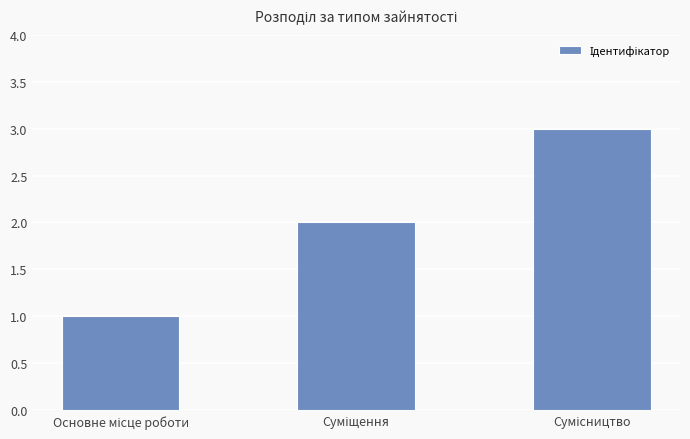

What is the greatest value displayed?

3